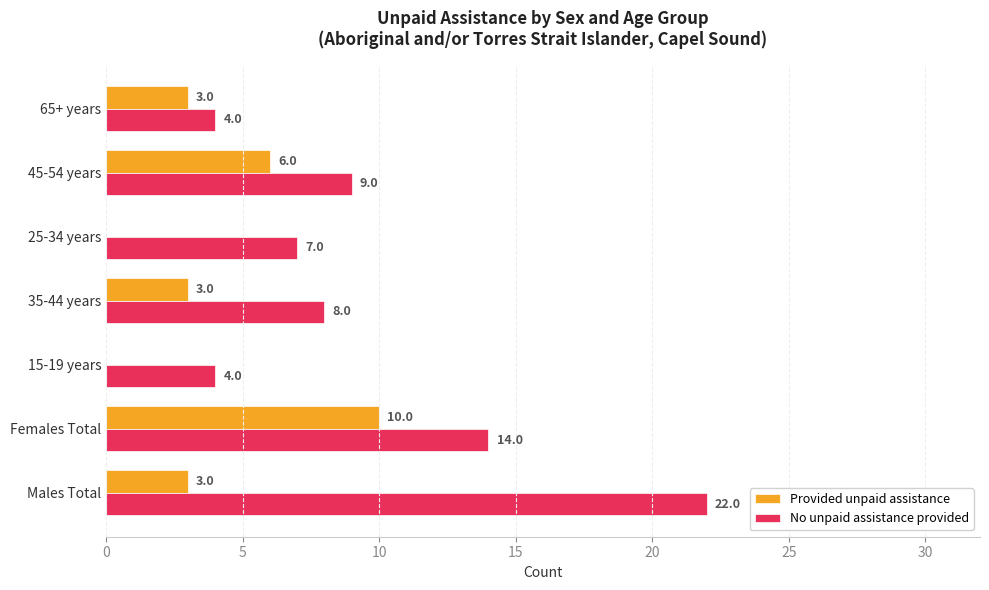

What is the greatest value displayed?

22